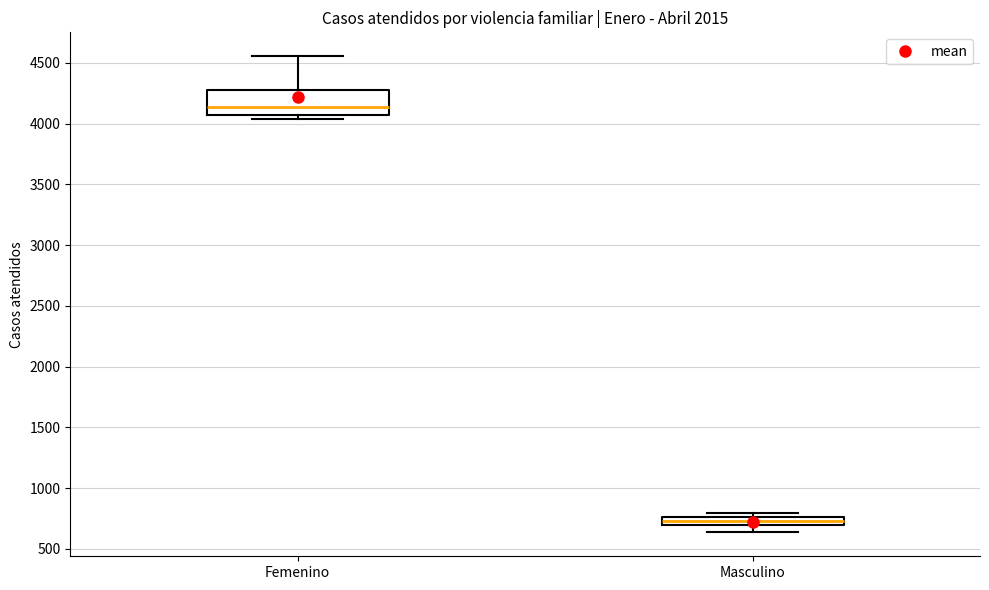

Which box is the tallest, from its lower edge to its upper edge?

Femenino